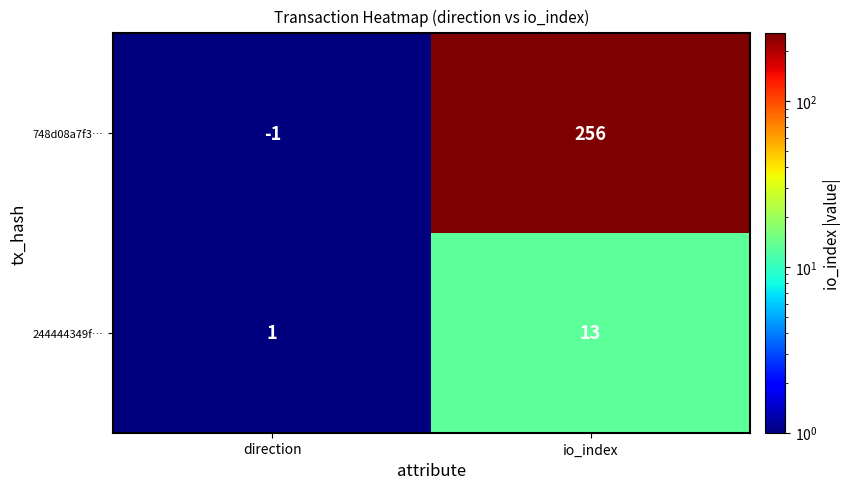

Which series has the largest total across all categories?

748d08a7f3…